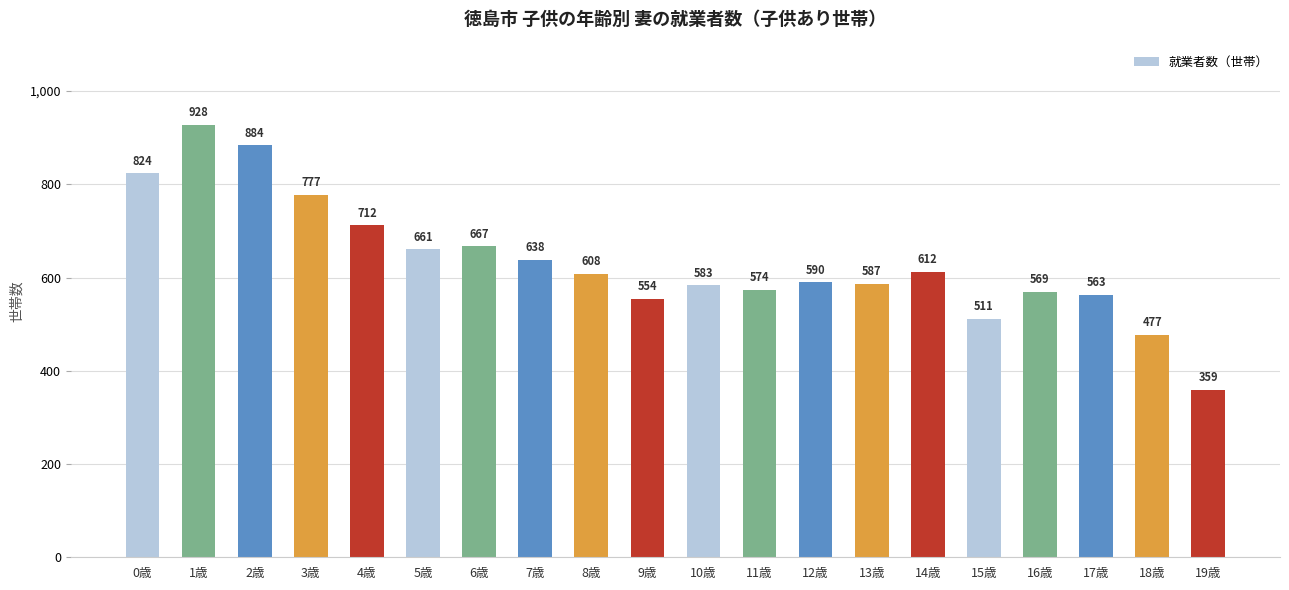

What position from the right is 3歳?

17